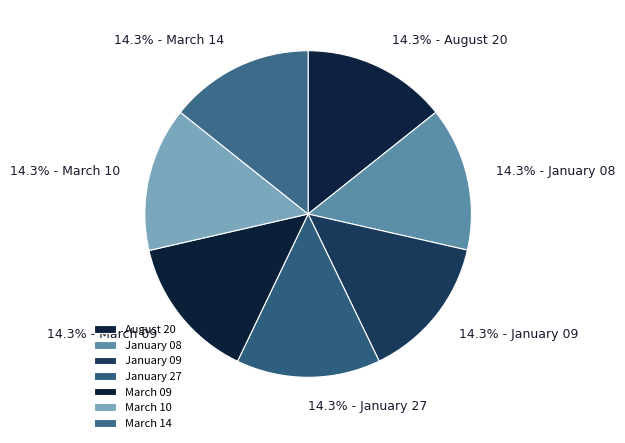

Is it true that August 20 is 7% of the pie?

False